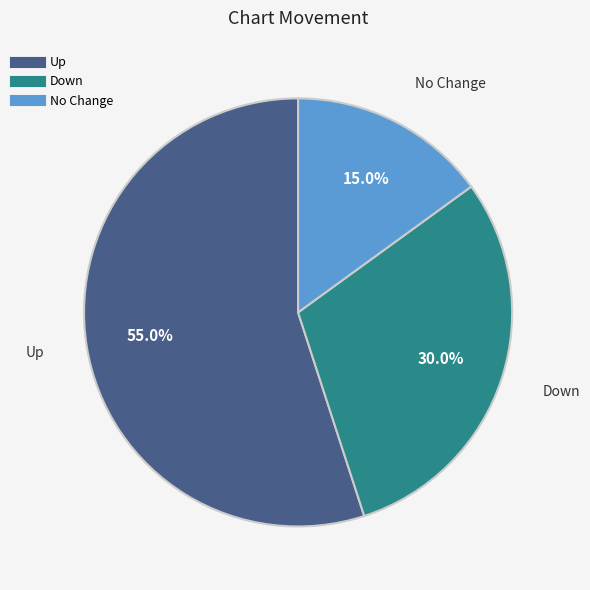

Is there a majority slice in this chart?

Yes